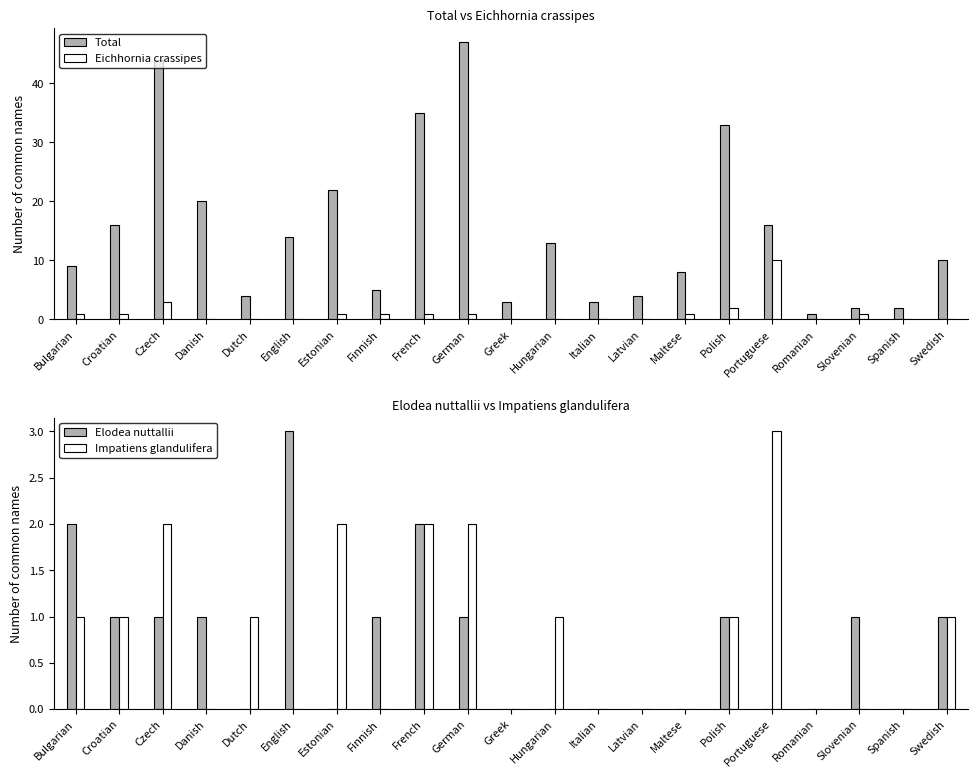

How many data points does each series have?

21